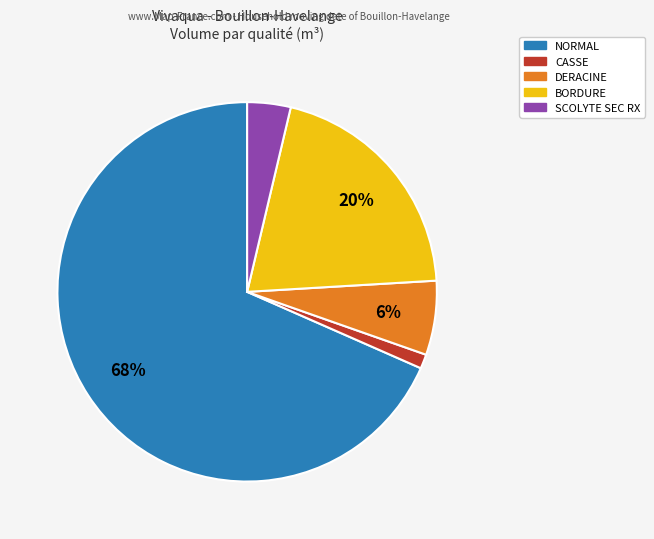

Is there any slice that represents more than half of the pie?

Yes